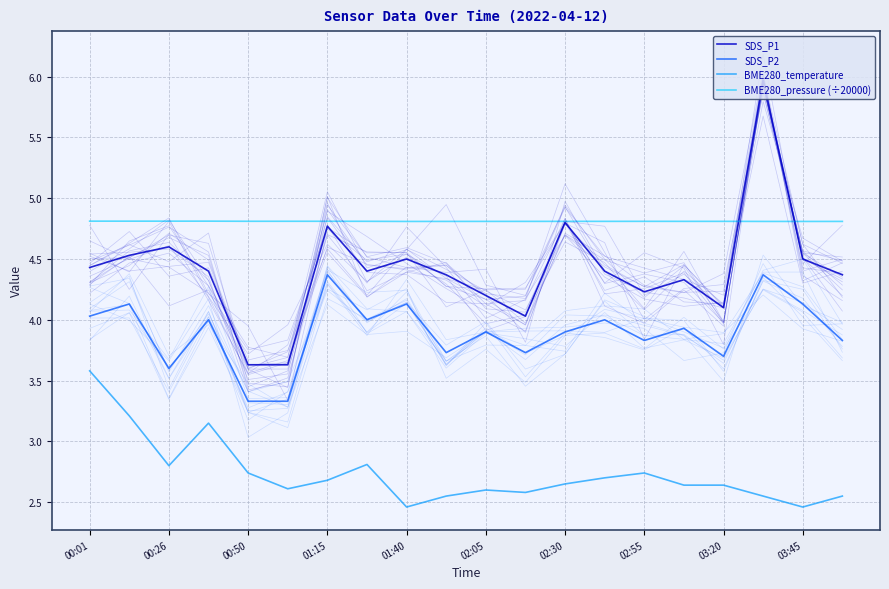

True or false: SDS_P1 has more than 1 points higher than both neighbors.

True